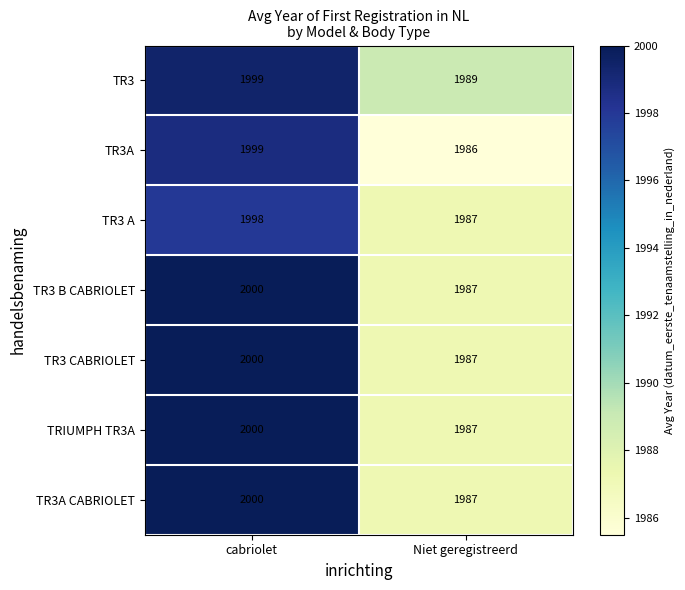

What is the approximate value of TR3 A at cabriolet, to the nearest 5?

2000